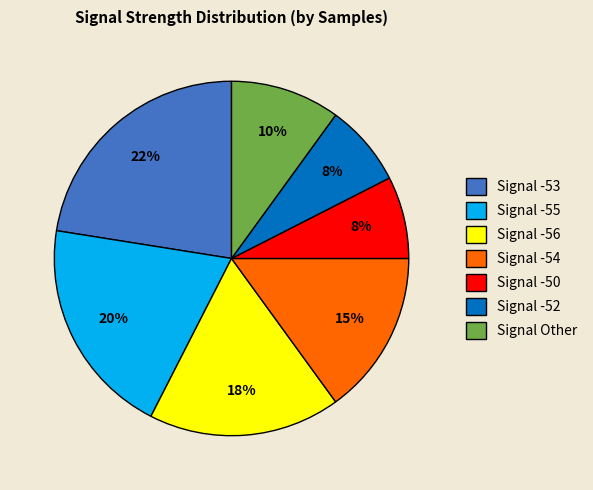

To the nearest percent, what percentage of the pie is Signal -55?

20%